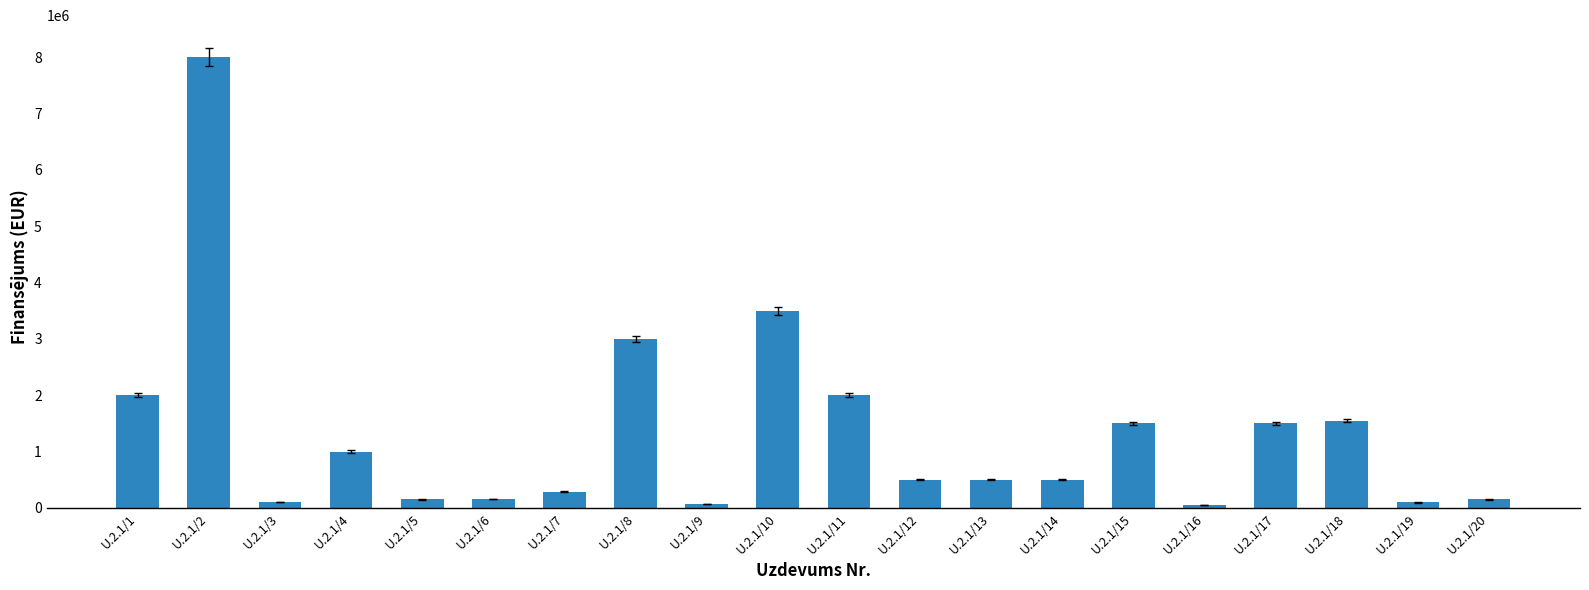

Which has a higher value, U.2.1/20 or U.2.1/9?

U.2.1/20